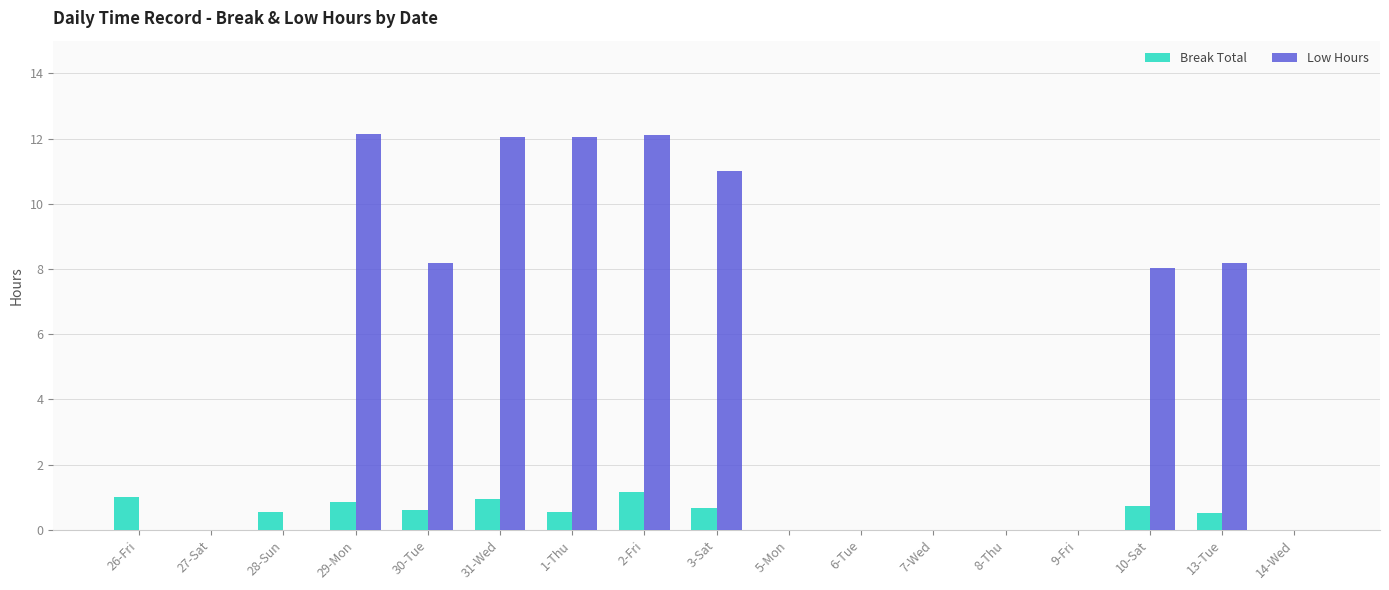

What is the greatest value displayed?

12.1